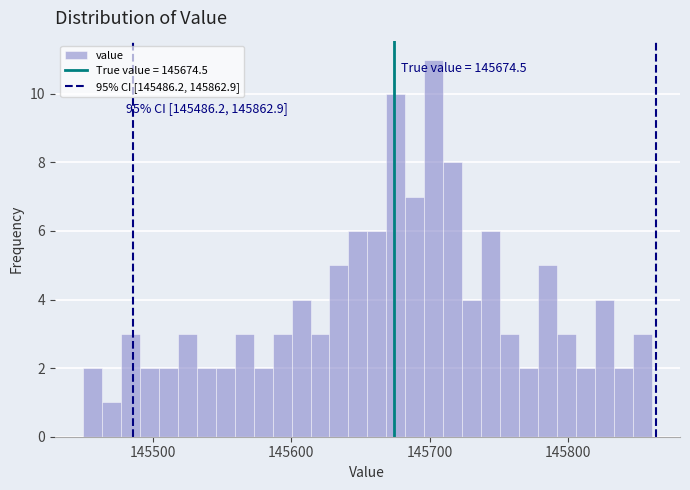

Around what value on the x-axis is the tallest bar? Give the approximate position of its centre, as read against the axis.

145700